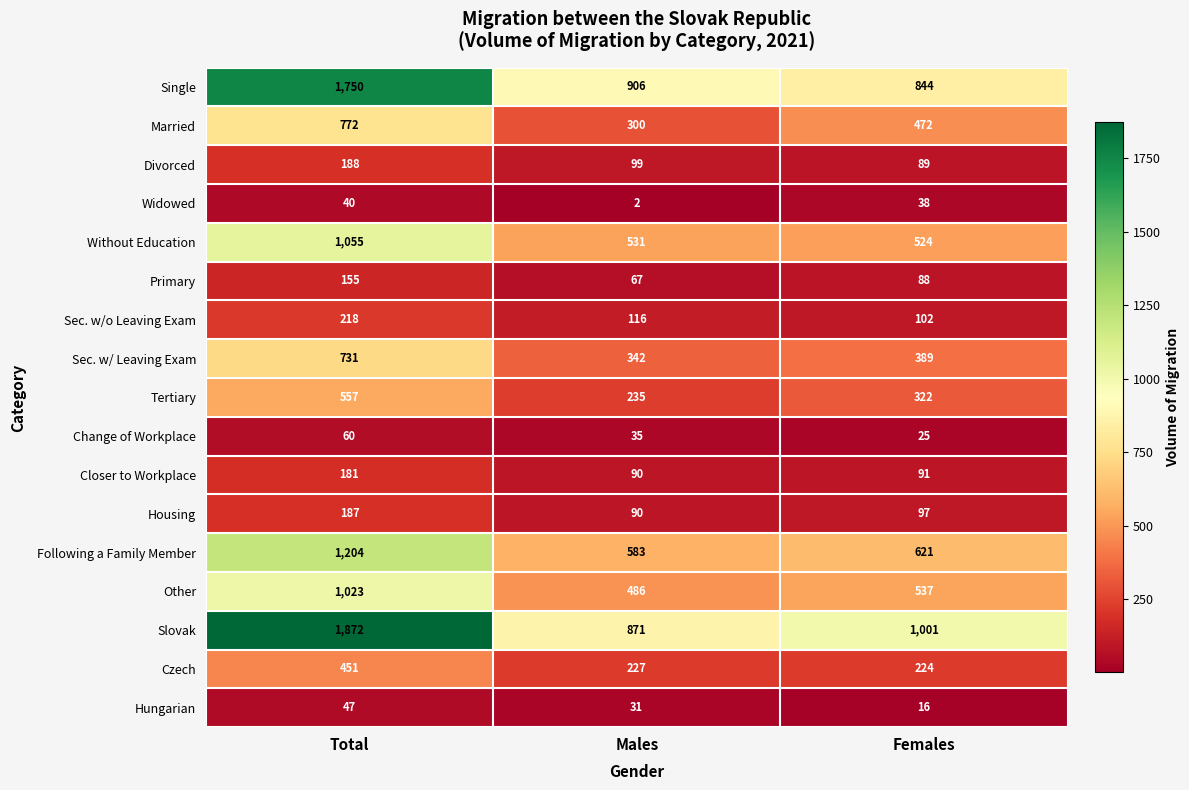

What is the maximum value shown in the chart?

1872